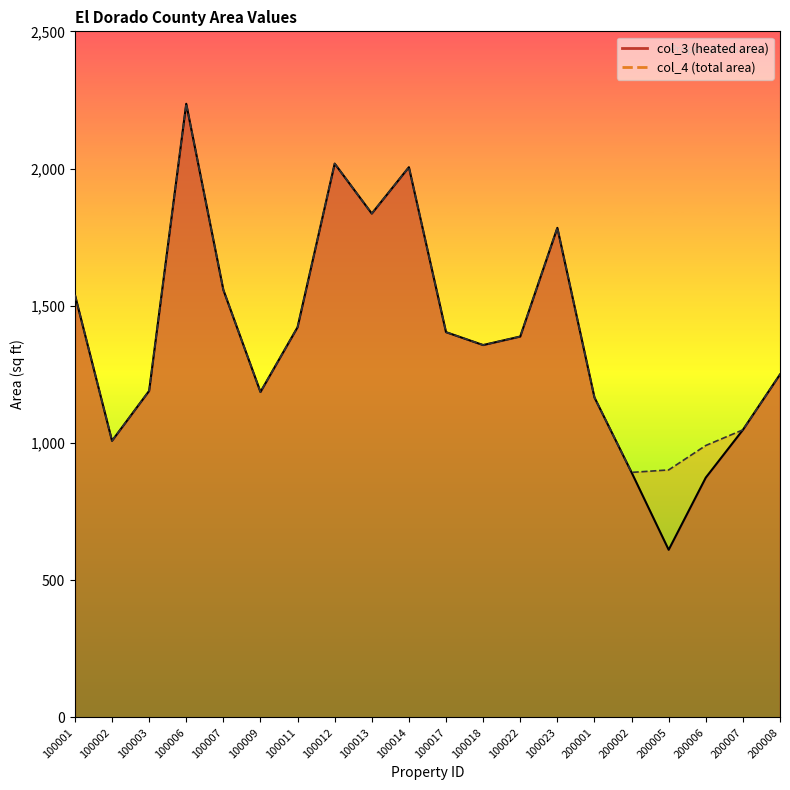

Is it true that col_4 equals 1357 at 100018?

True